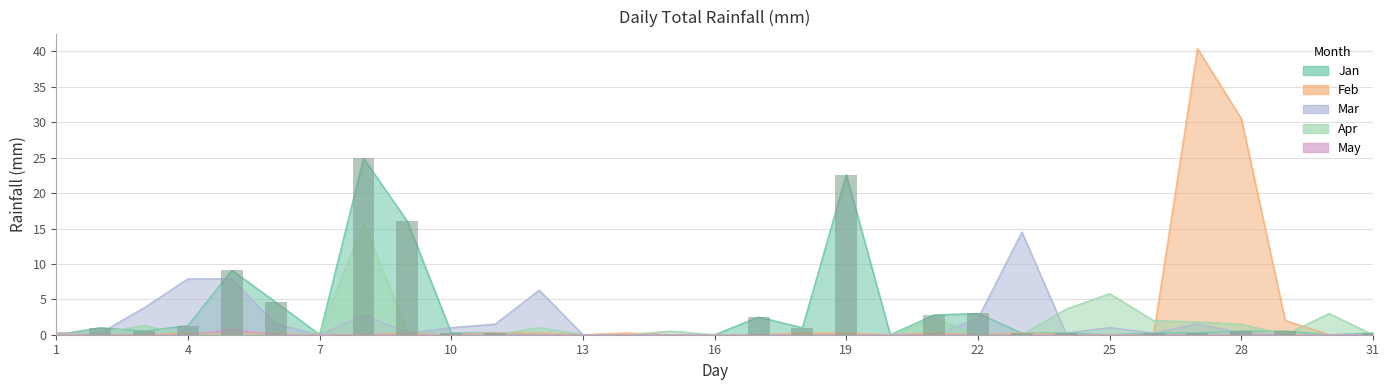

How many values in the Mar series exceed 0?

18